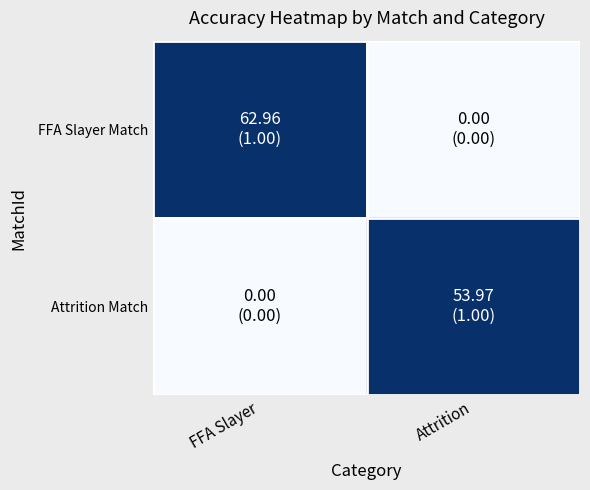

Which series has the widest spread of values?

FFA Slayer Match